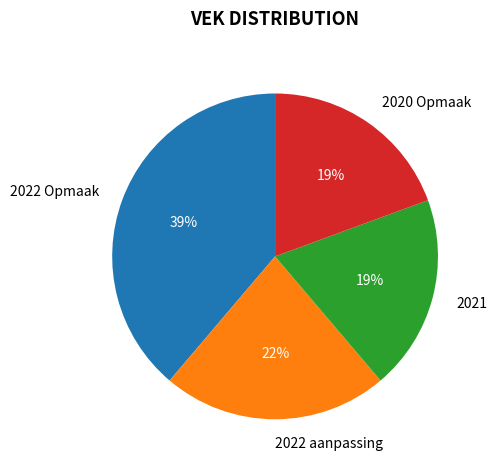

Which has a higher value, 2020 Opmaak or 2022 aanpassing?

2022 aanpassing